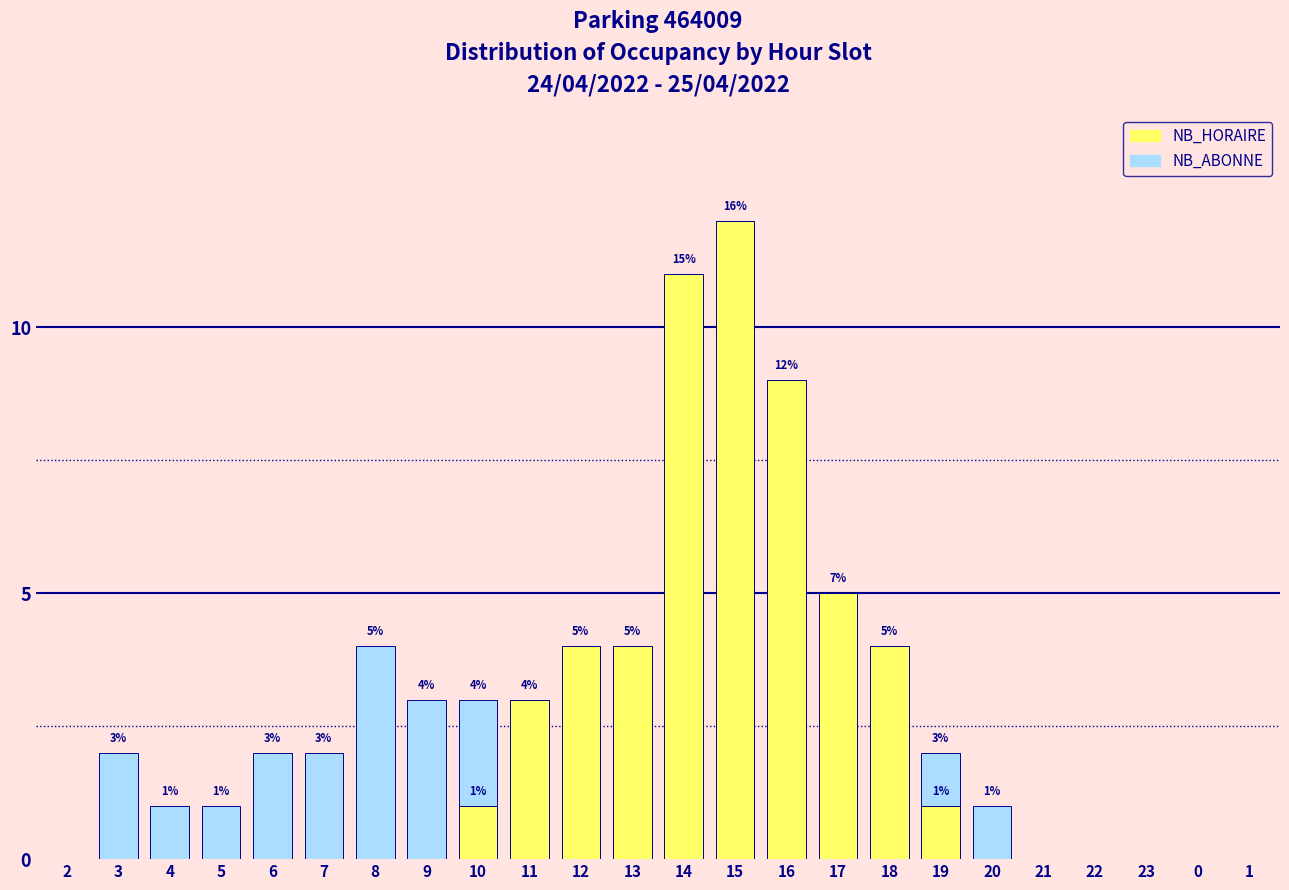

True or false: NB_HORAIRE has a value of 19 at 15.

False